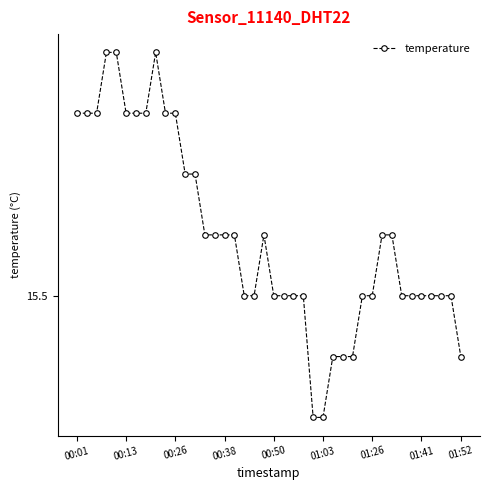

At which category does the chart reach its minimum across all series?

24